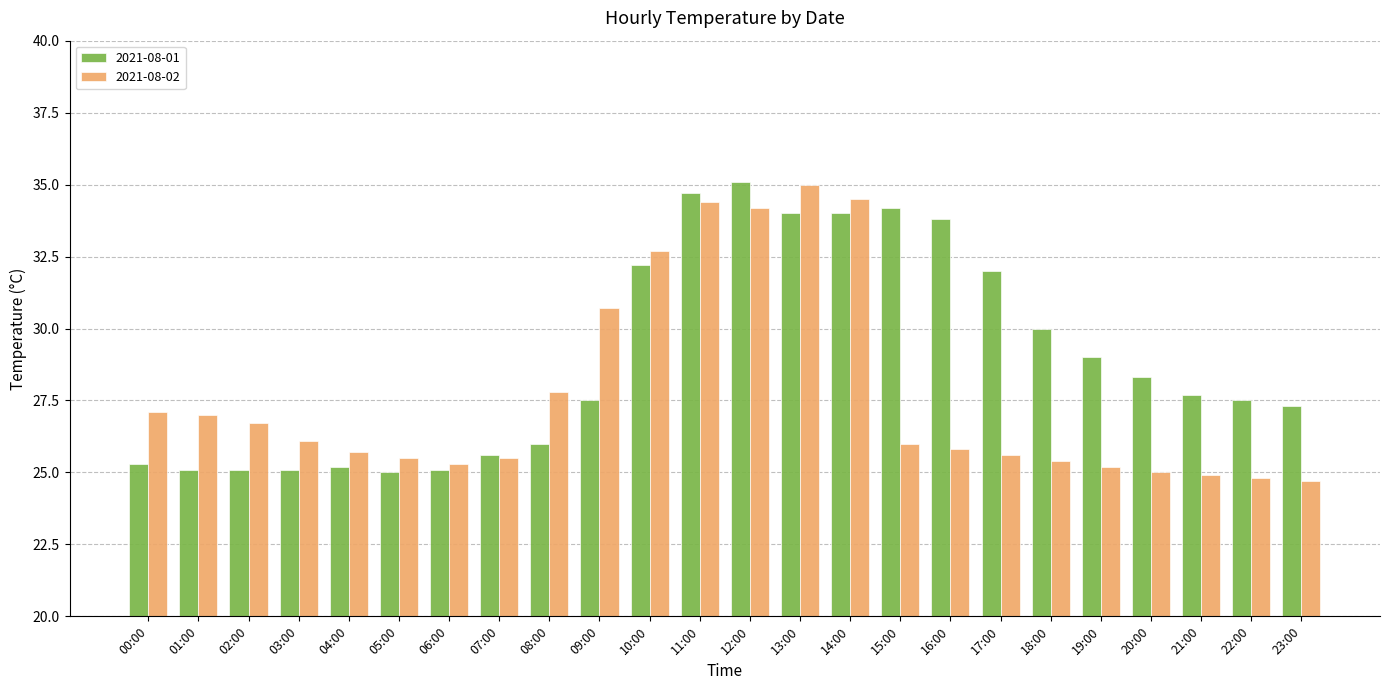

The 2021-08-02 series shows 25.2 at 19:00. True or false?

True